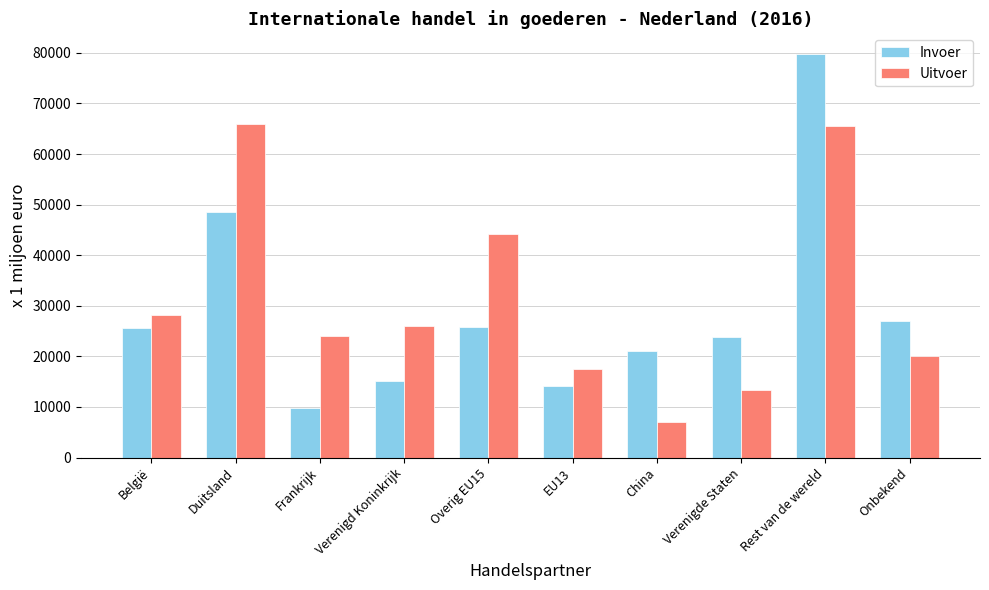

How many data points does each series have?

10